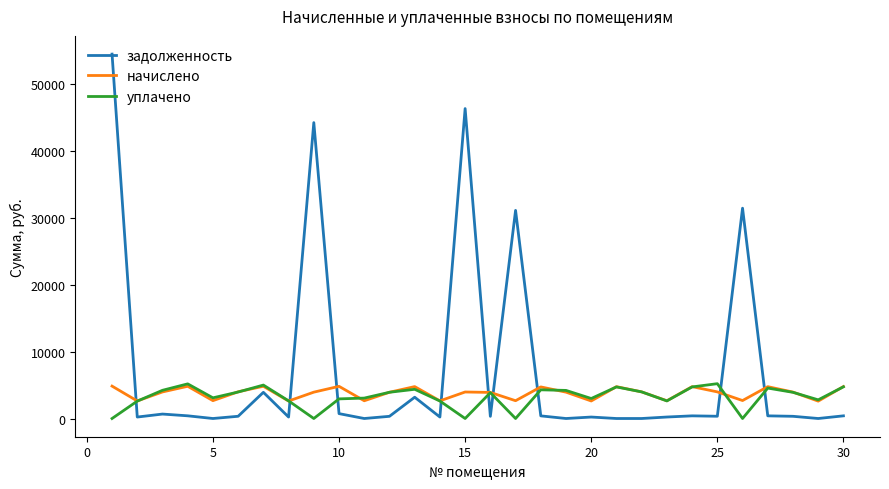

Which series has the widest spread of values?

задолженность